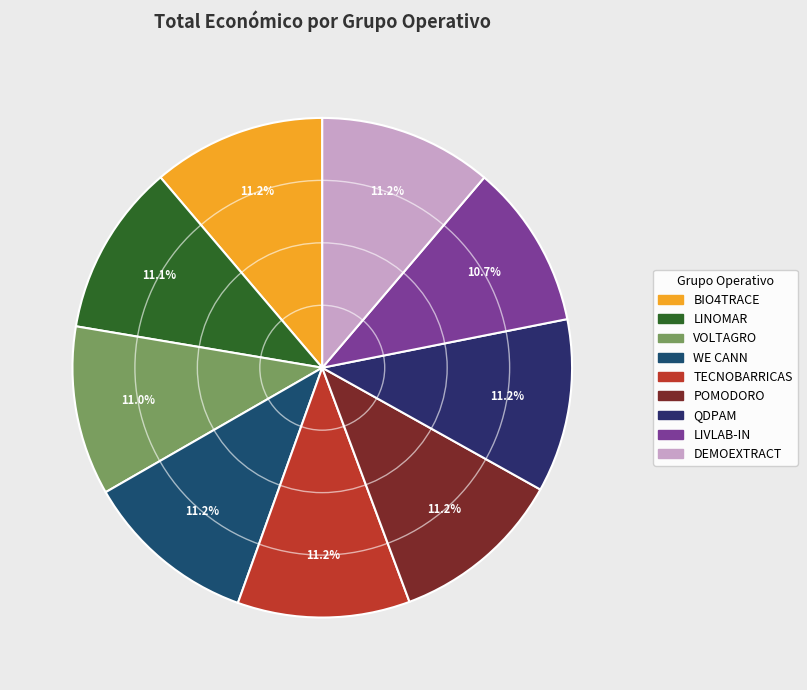

Is there a majority slice in this chart?

No